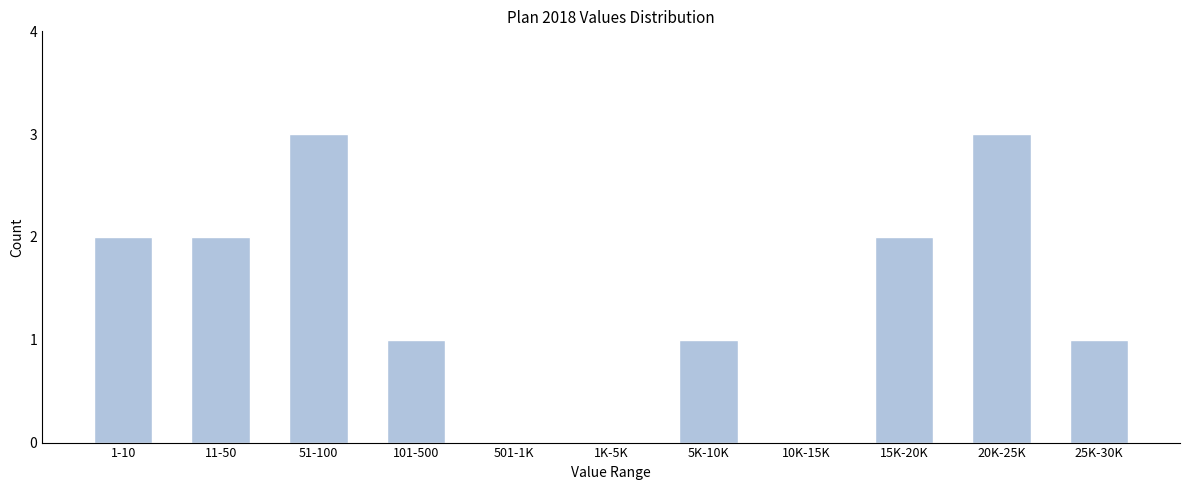

Reading left to right, extract all data points from this chart.

1-10=2	11-50=2	51-100=3	101-500=1	501-1K=0	1K-5K=0	5K-10K=1	10K-15K=0	15K-20K=2	20K-25K=3	25K-30K=1